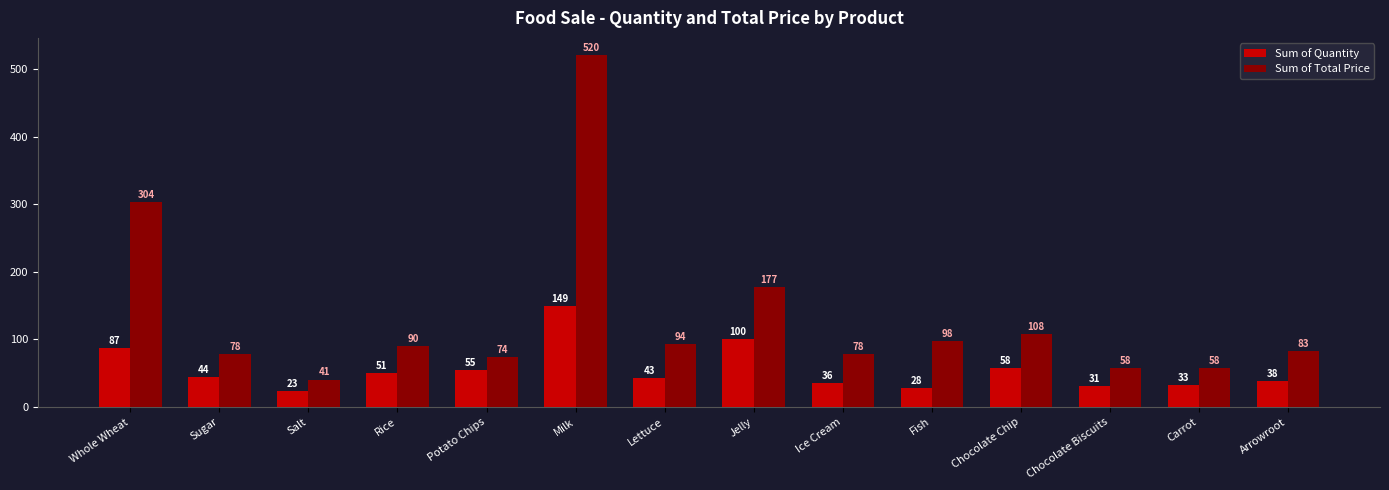

Which series changed the most between Lettuce and Carrot?

Sum of Total Price